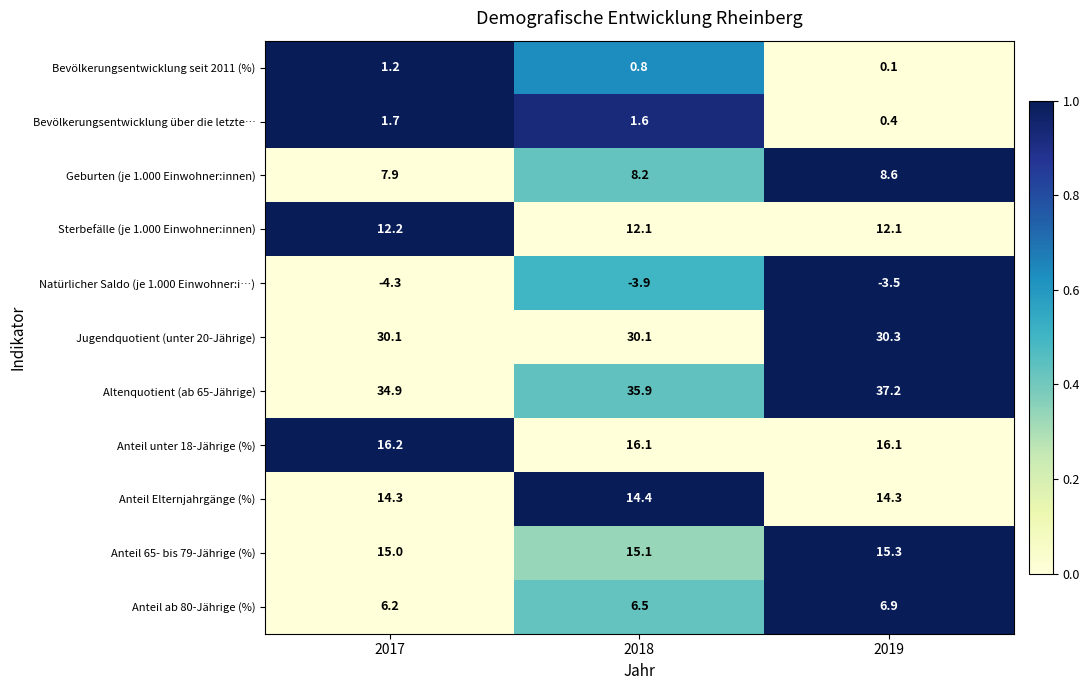

Which label corresponds to the largest value in the chart?

2019